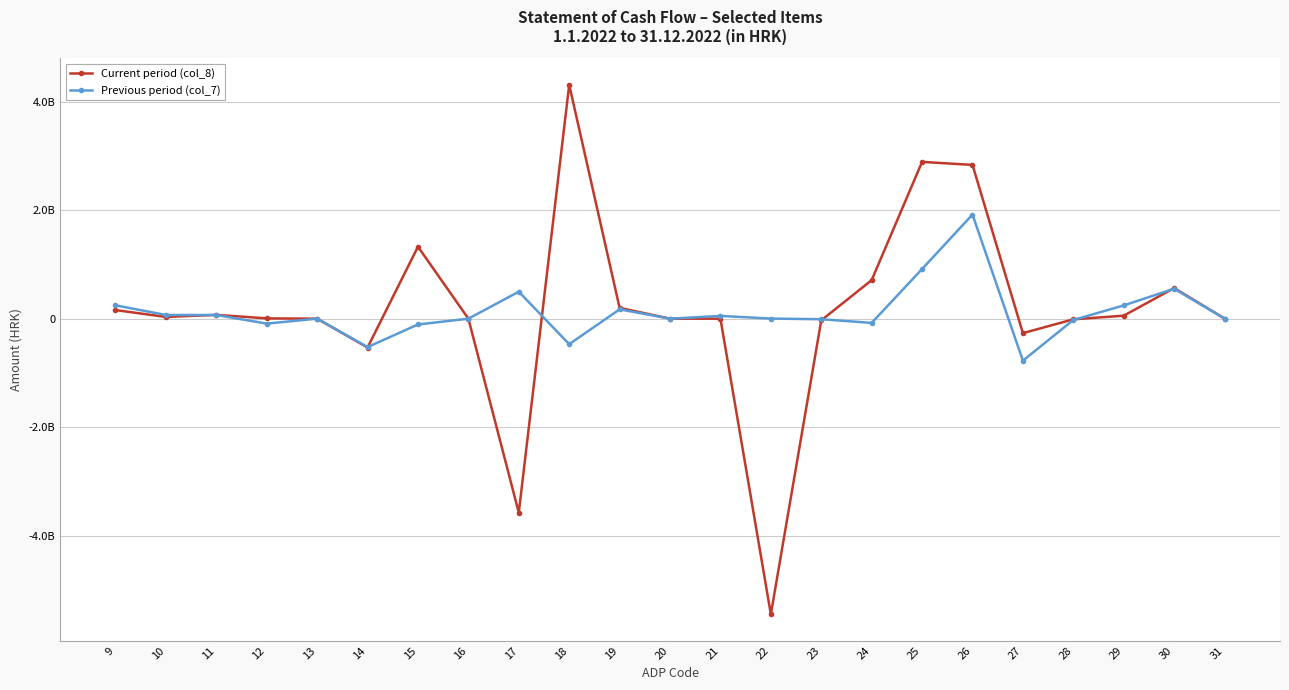

Where is the first local maximum for Previous period (col_7)?

13